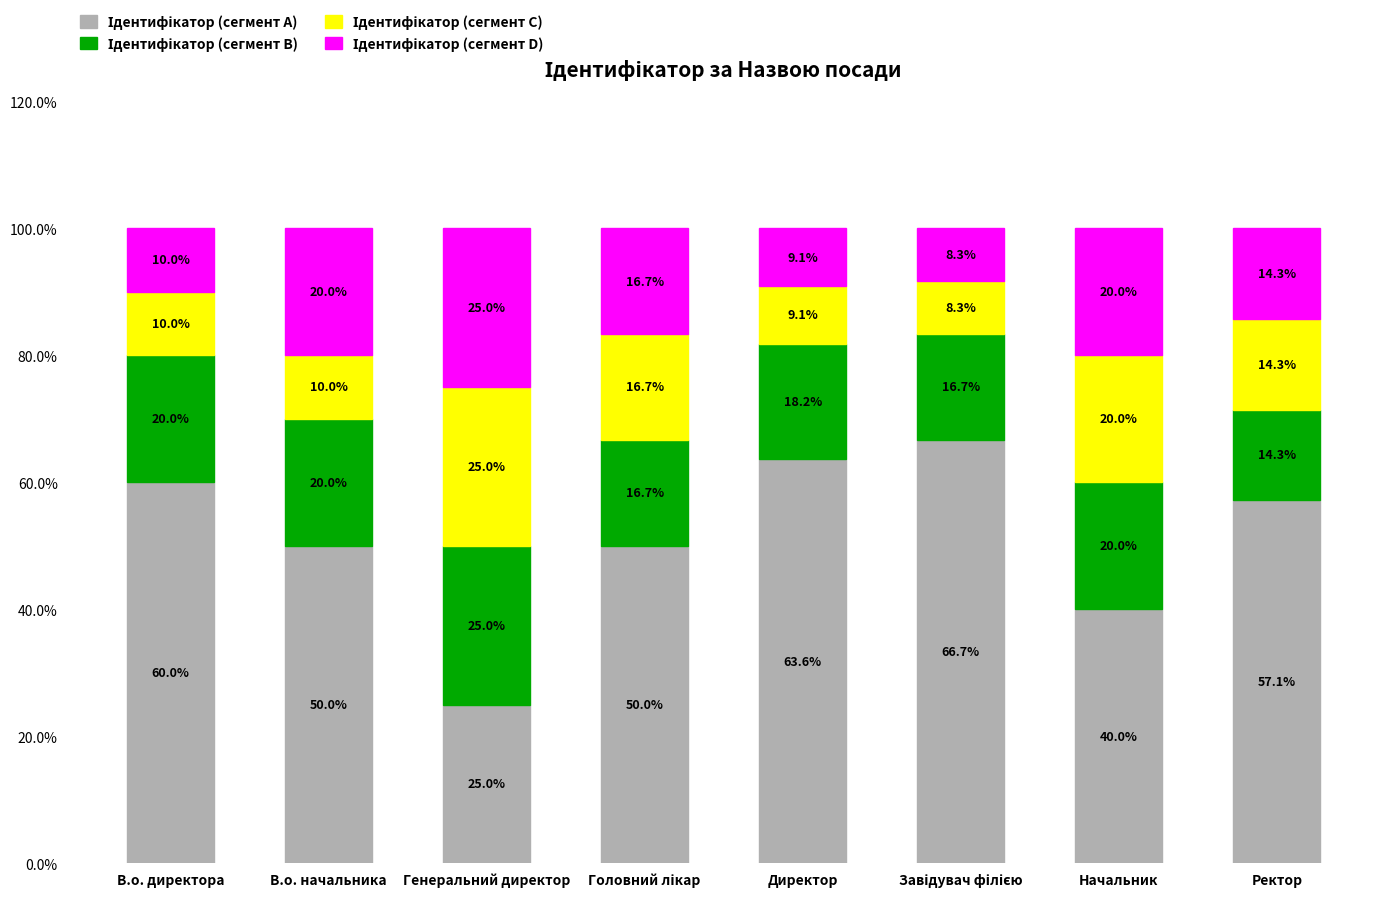

How many bars are there in total?

8